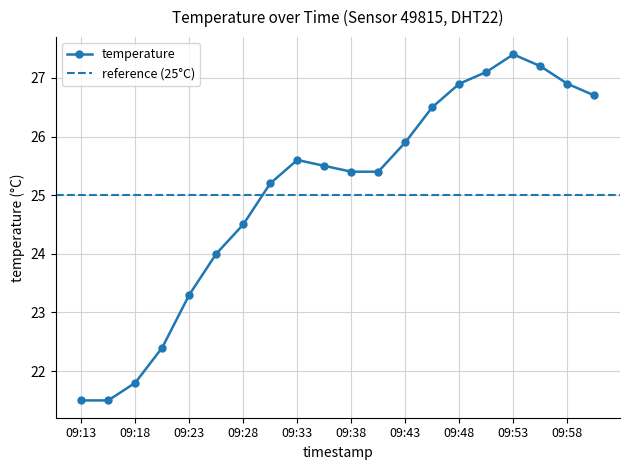

Is it true that the value at 09:30 is 25.2?

True